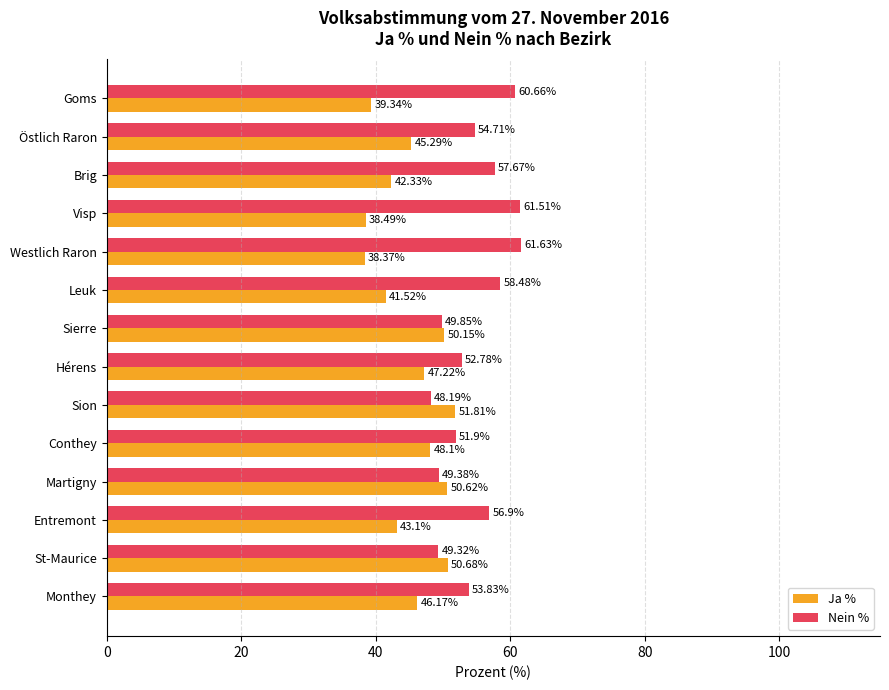

What is the sum of all Nein % values?

766.8